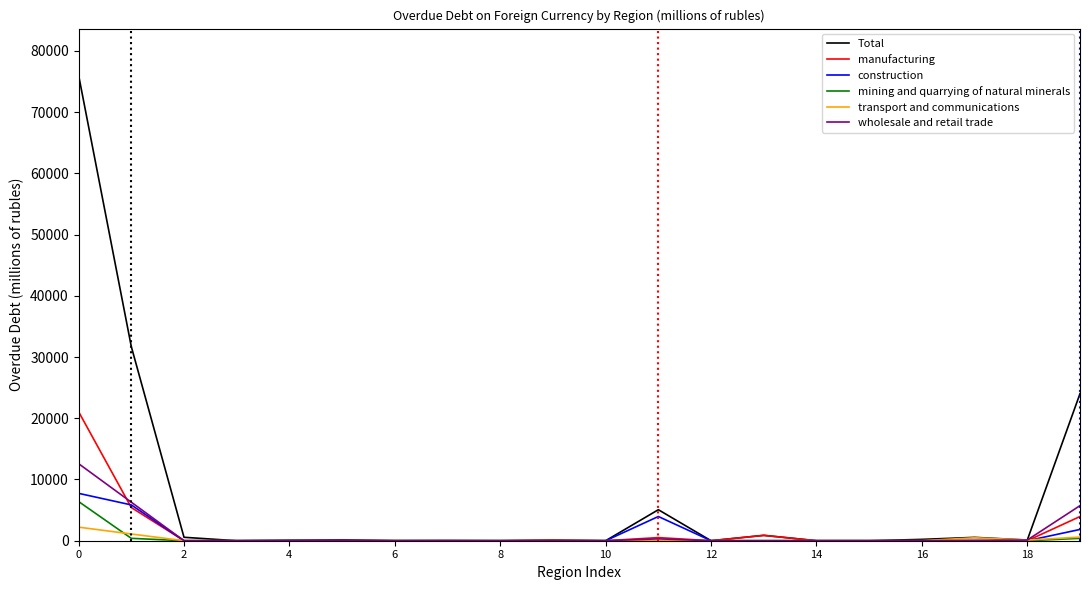

What is the greatest value displayed?

76044